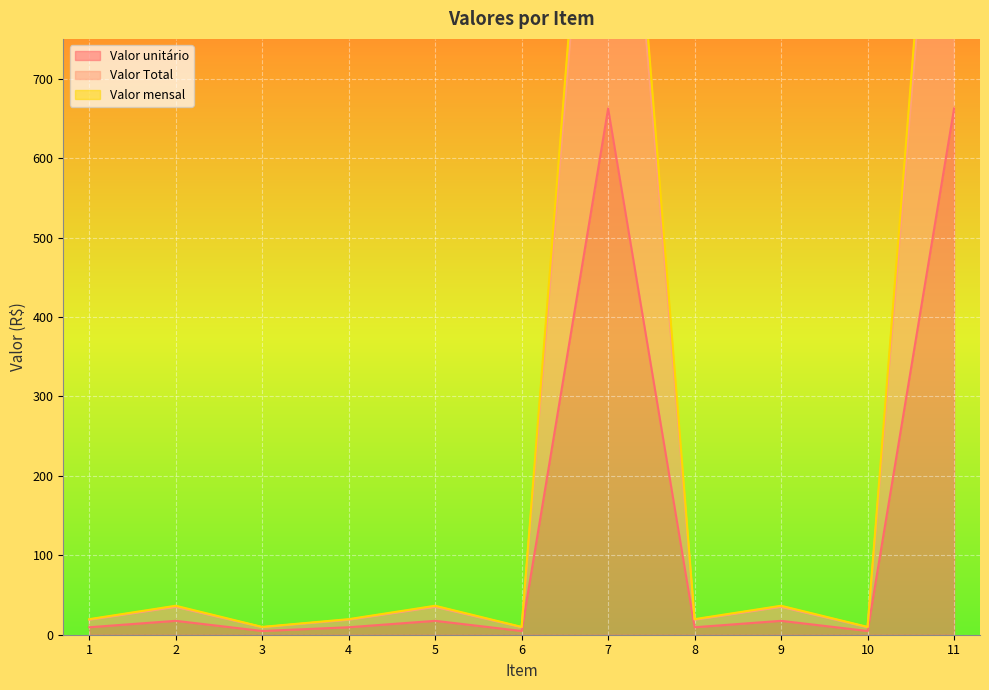

What is the highest value of the Valor Total series?

662.4